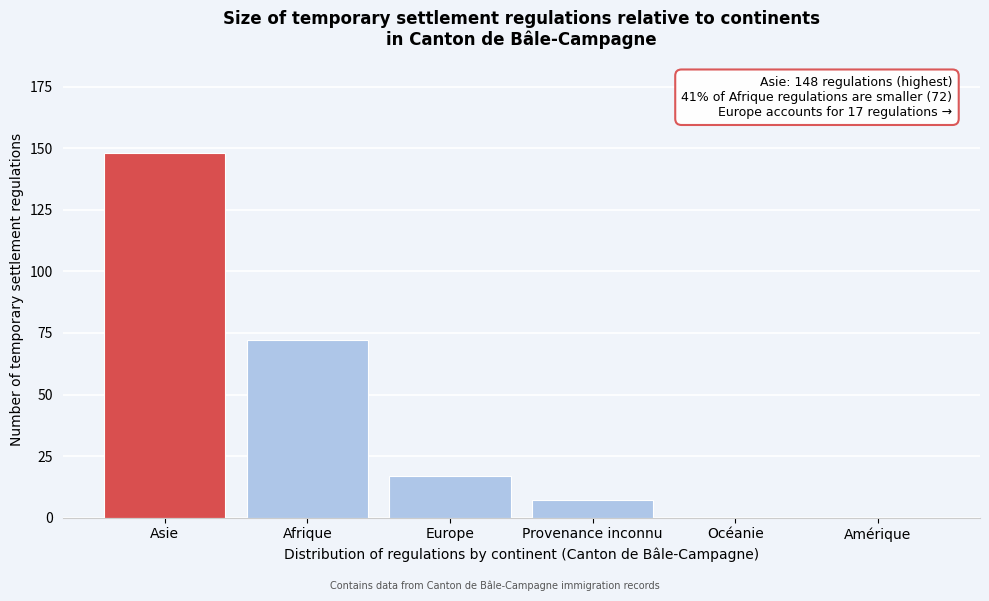

Reading right to left, what are all the values shown in this chart?

Amérique=0	Océanie=0	Provenance inconnu=7	Europe=17	Afrique=72	Asie=148